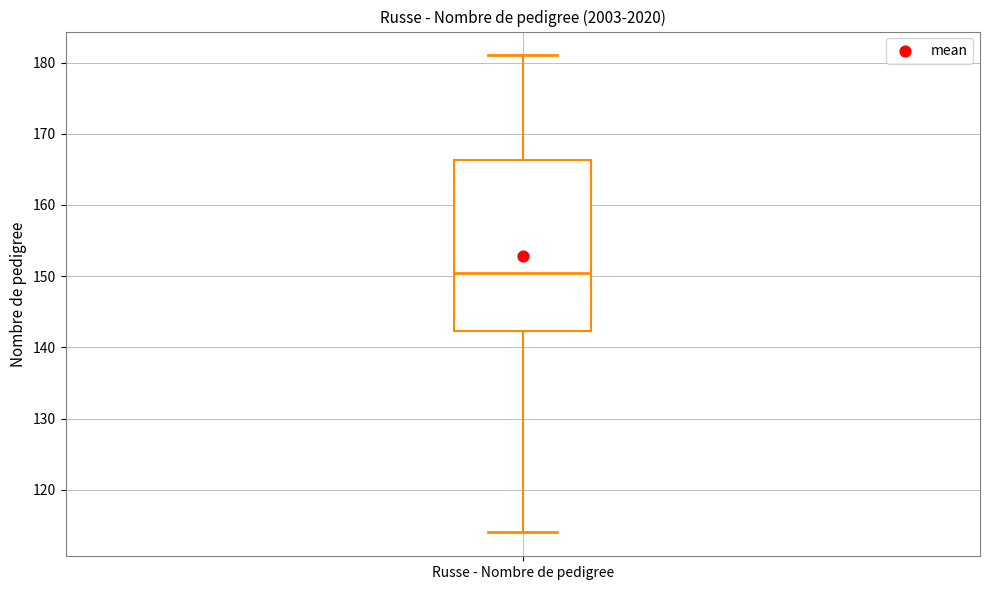

Read this box plot against the y-axis: the position of the median line, the range covered by the box, and the ends of both whiskers. The values are not printed on the chart, so give them approximately, as read against the axis.

median 151, box 142 to 166, whiskers 114 to 181